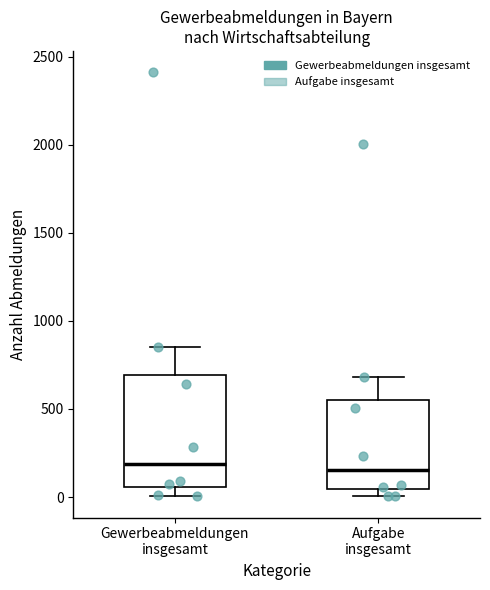

Where is the lower edge of the box for Aufgabe insgesamt on the y-axis? The values are not printed on the chart, so give them approximately, as read against the axis.

50